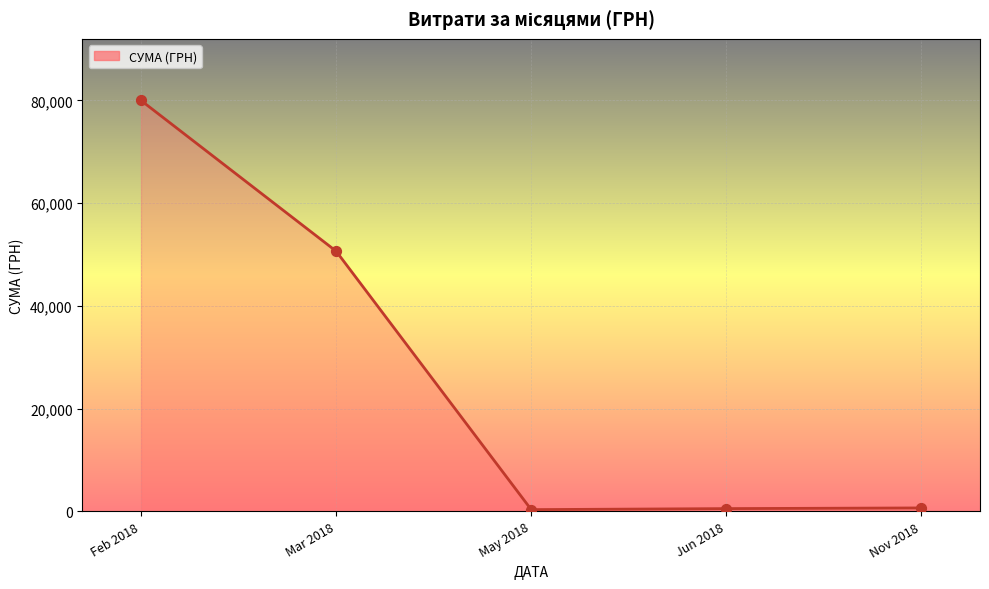

What is the change in value from May 2018 to Nov 2018?

+329.6